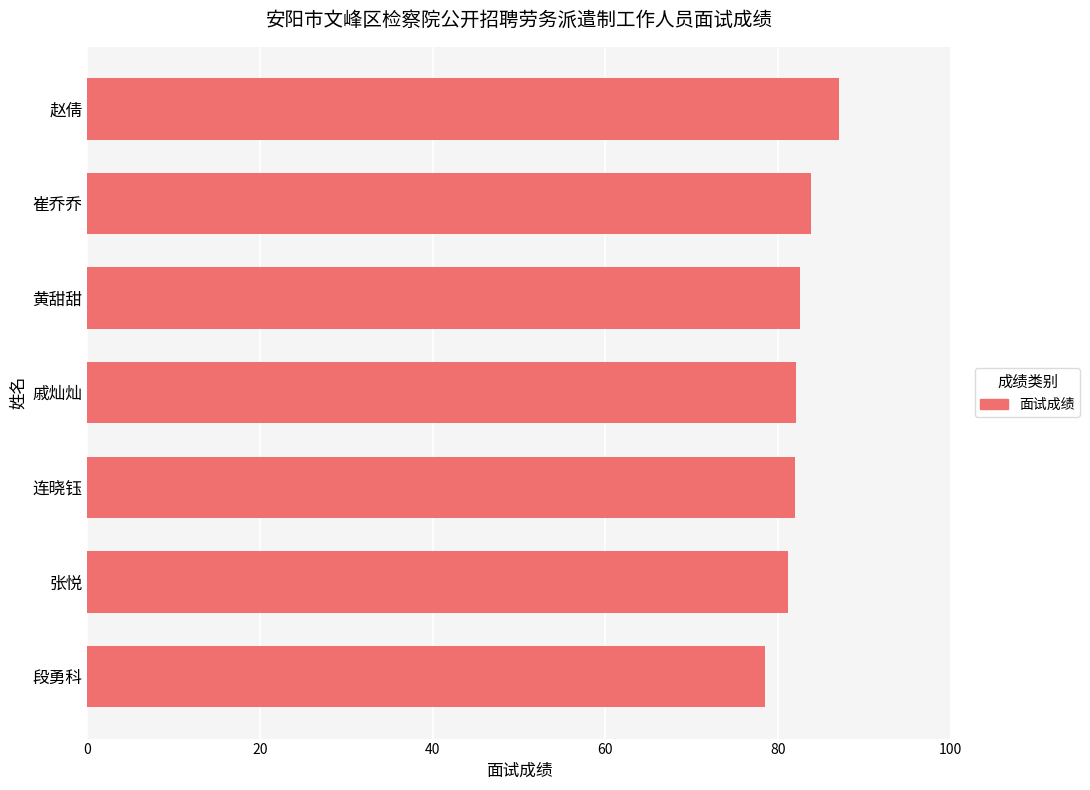

Which category has the lowest value across all series?

段勇科